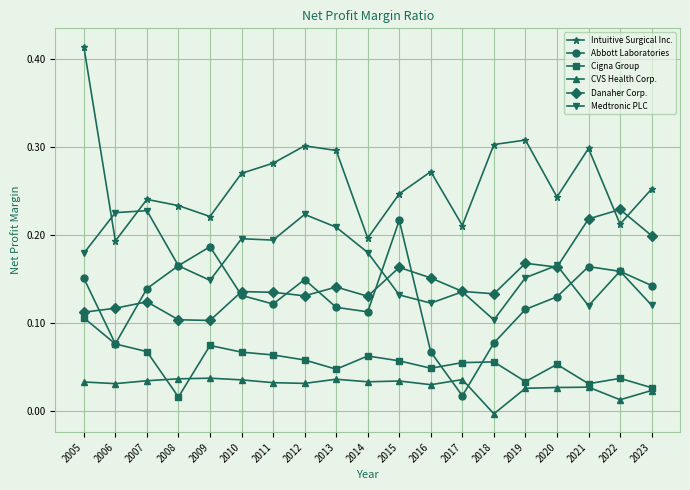

True or false: CVS Health Corp. has a value of 0.0 at 2012.

True